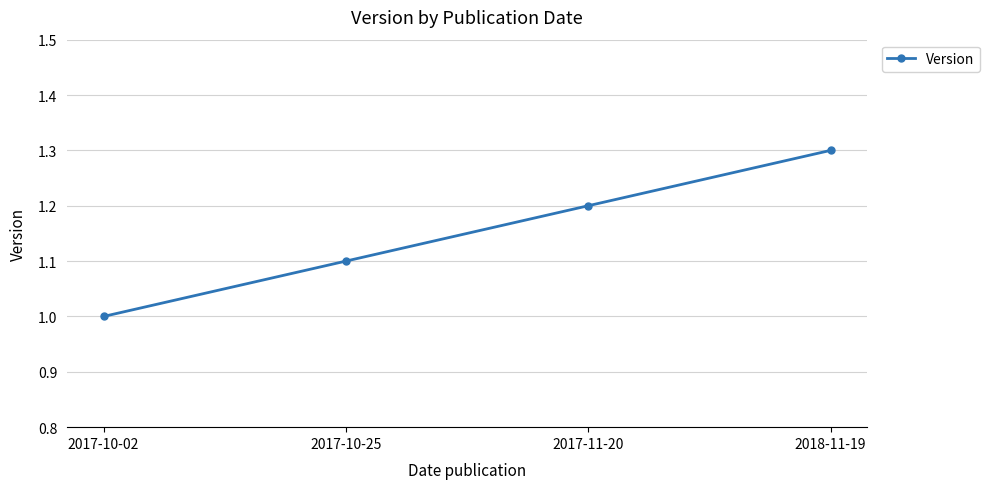

Count the number of data series in this chart.

1